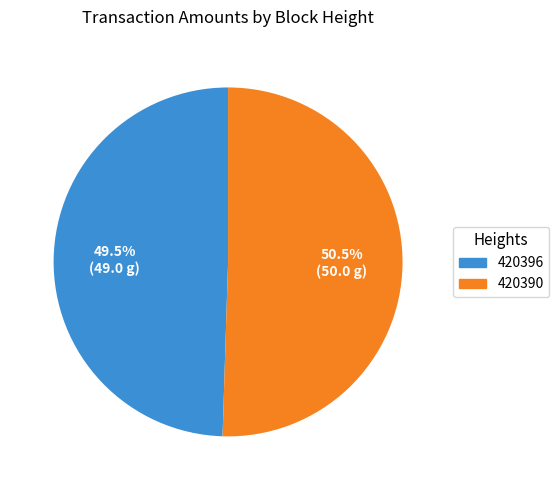

What is the smallest slice in the pie chart?

420396